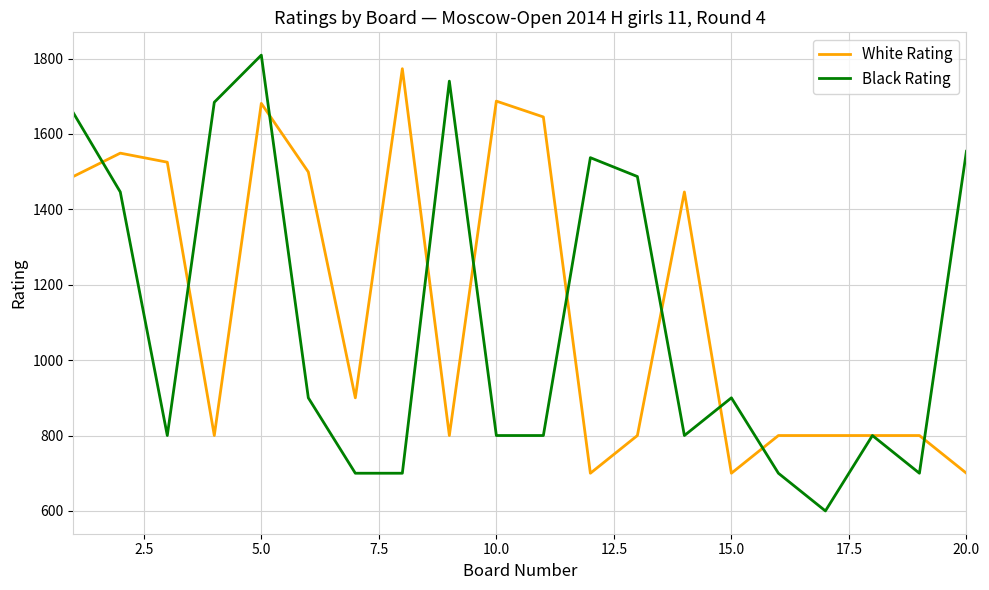

Which series has the widest spread of values?

Black Rating